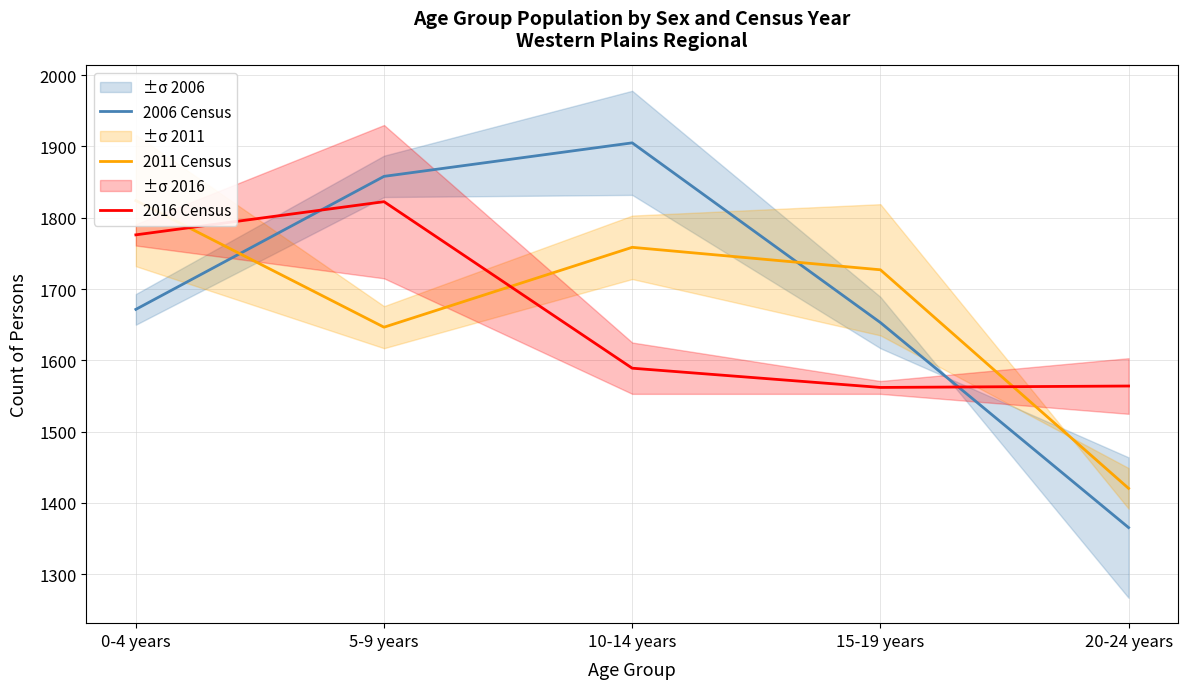

What is the sum of the 2011 Census values at 20-24 years and 5-9 years?

3067.0